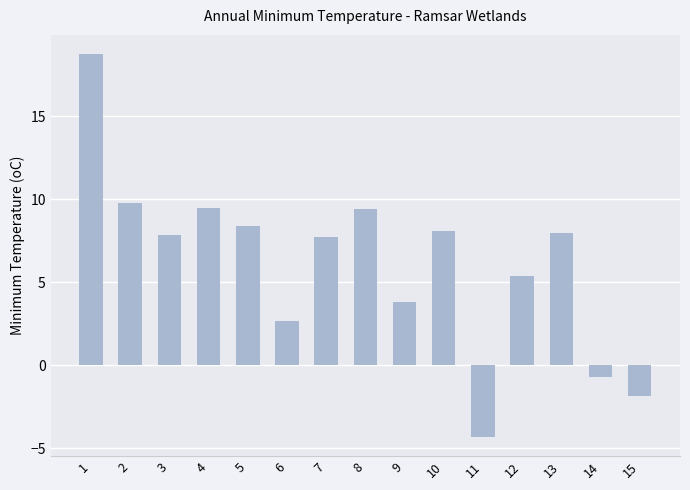

How many values are below 7?

6